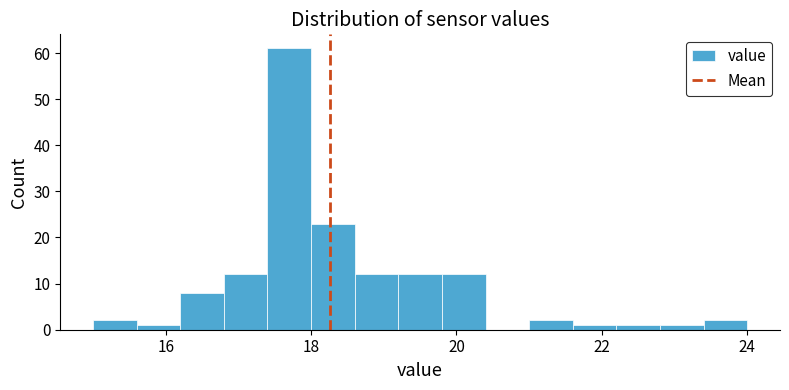

Read against the x-axis, roughly where is the centre of the tallest bar?

17.8